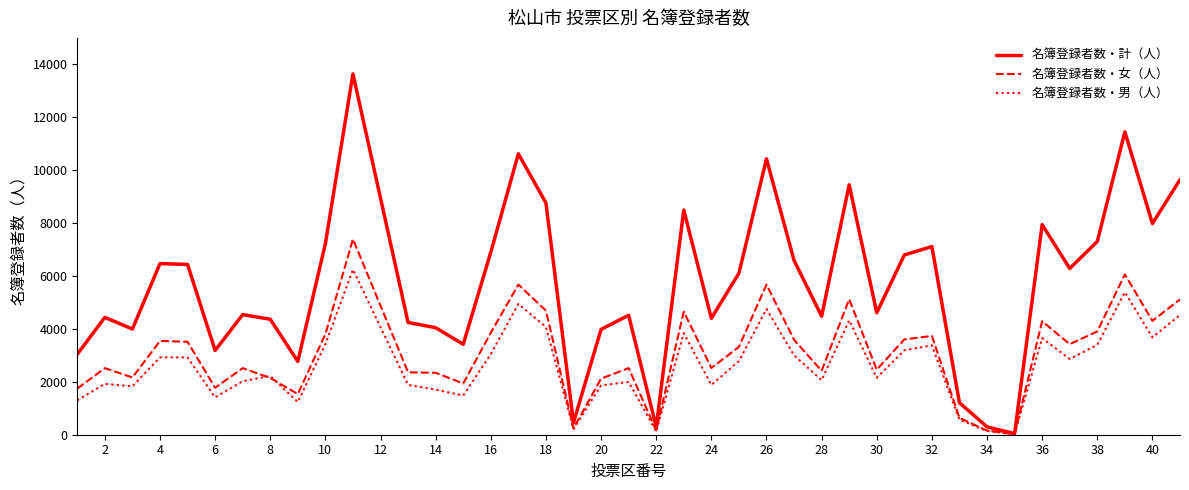

Which series has the largest total across all categories?

名簿登録者数・計（人）